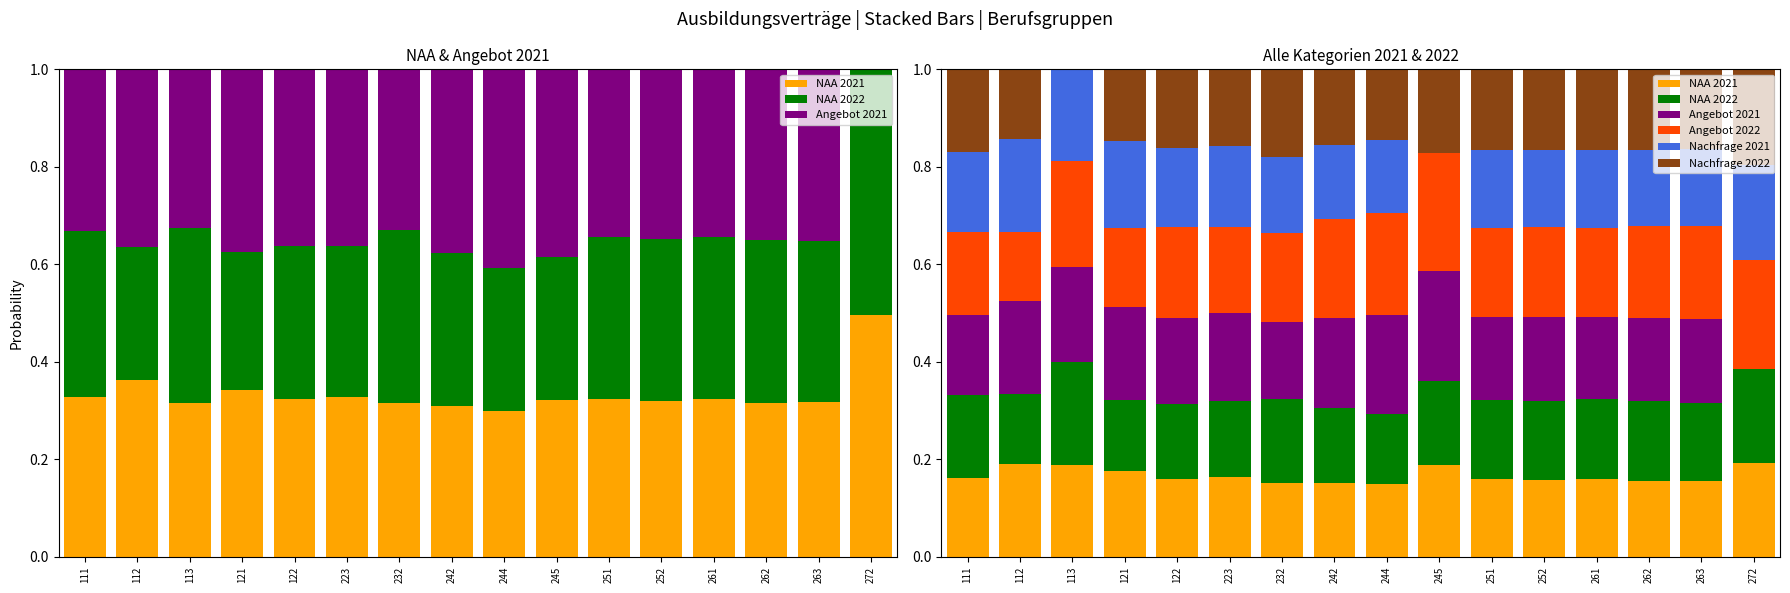

How many groups of bars are there?

16